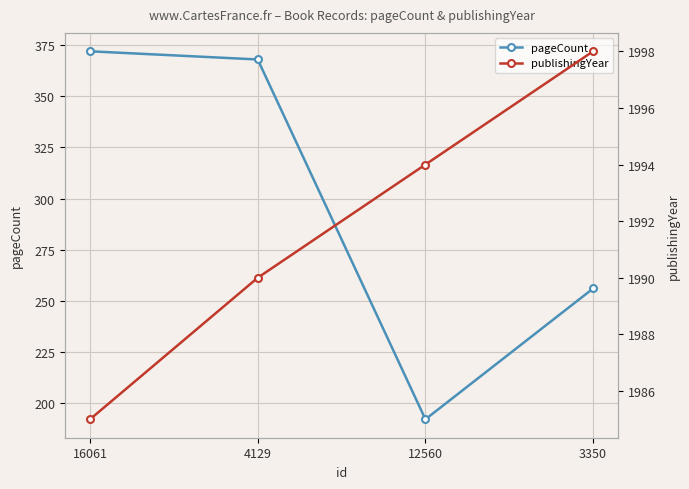

At how many categories does at least one series exceed 1653?

4